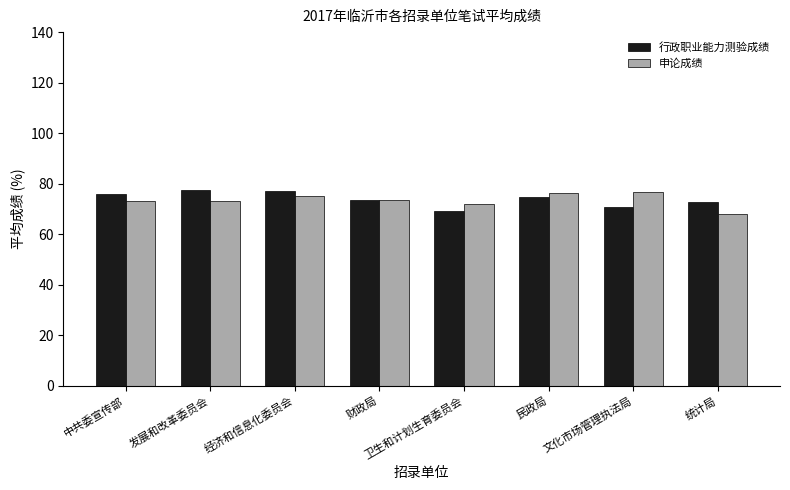

What position from the right is 民政局?

3